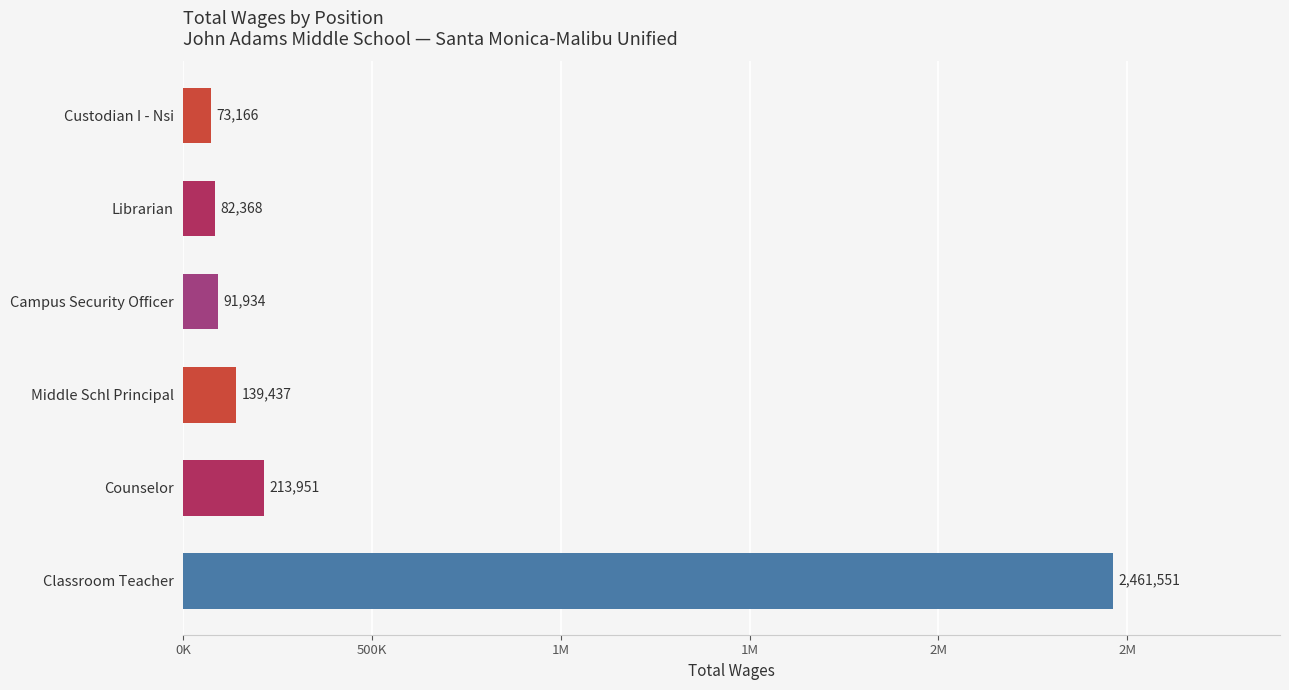

What is the sum of all values?

3062407